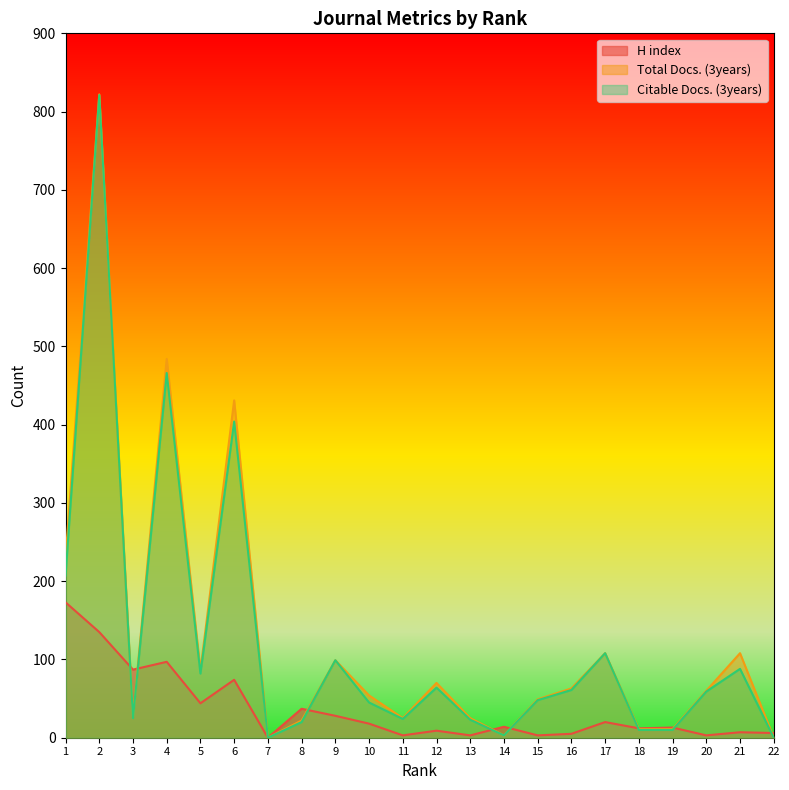

In H index, how many points are higher than both neighbors (excluding endpoints)?

8